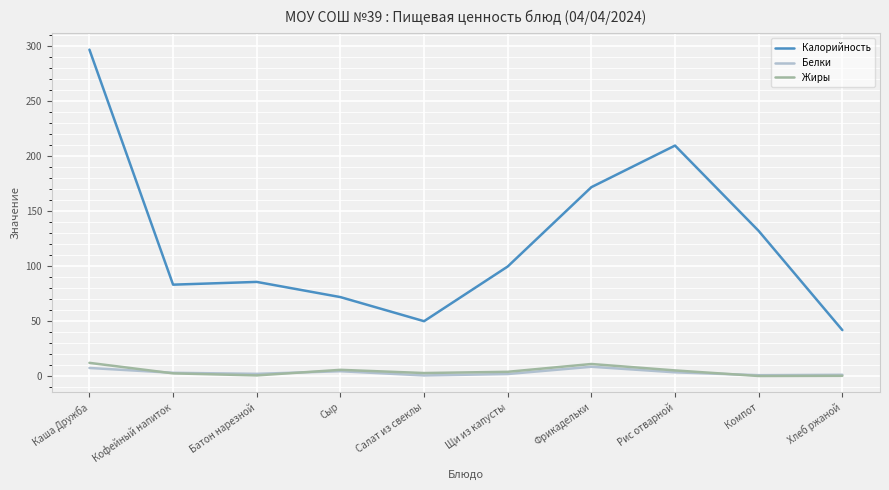

True or false: Калорийность has a value of 150.8 at Батон нарезной.

False